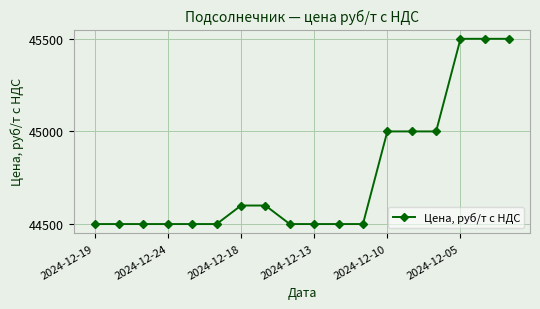

What is the value of the 8th point from the left?

44600